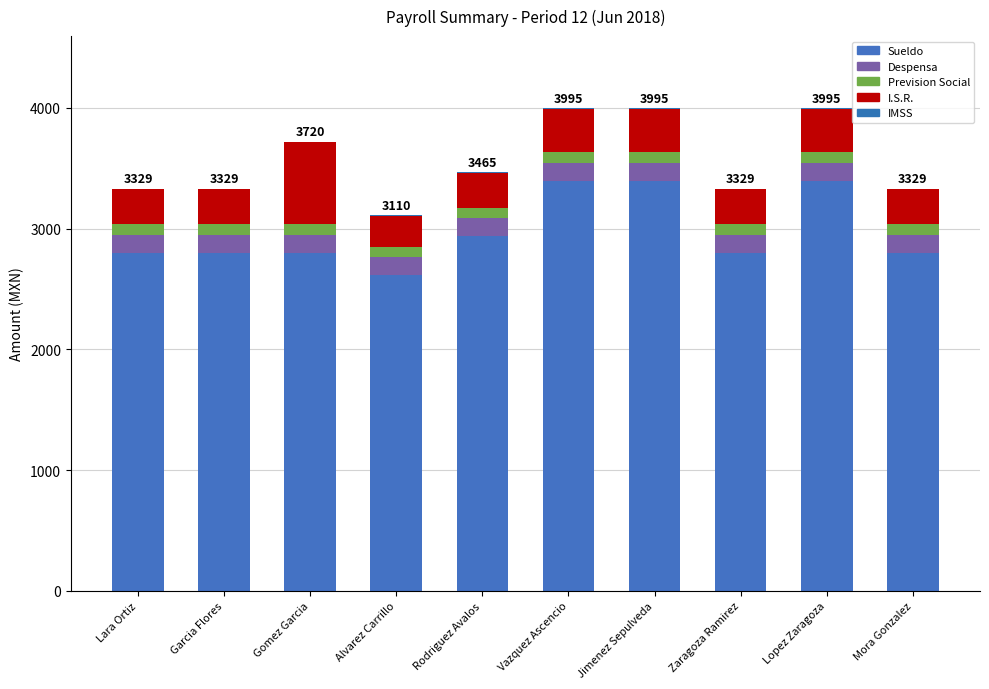

Which series has the largest range (max minus min)?

Sueldo